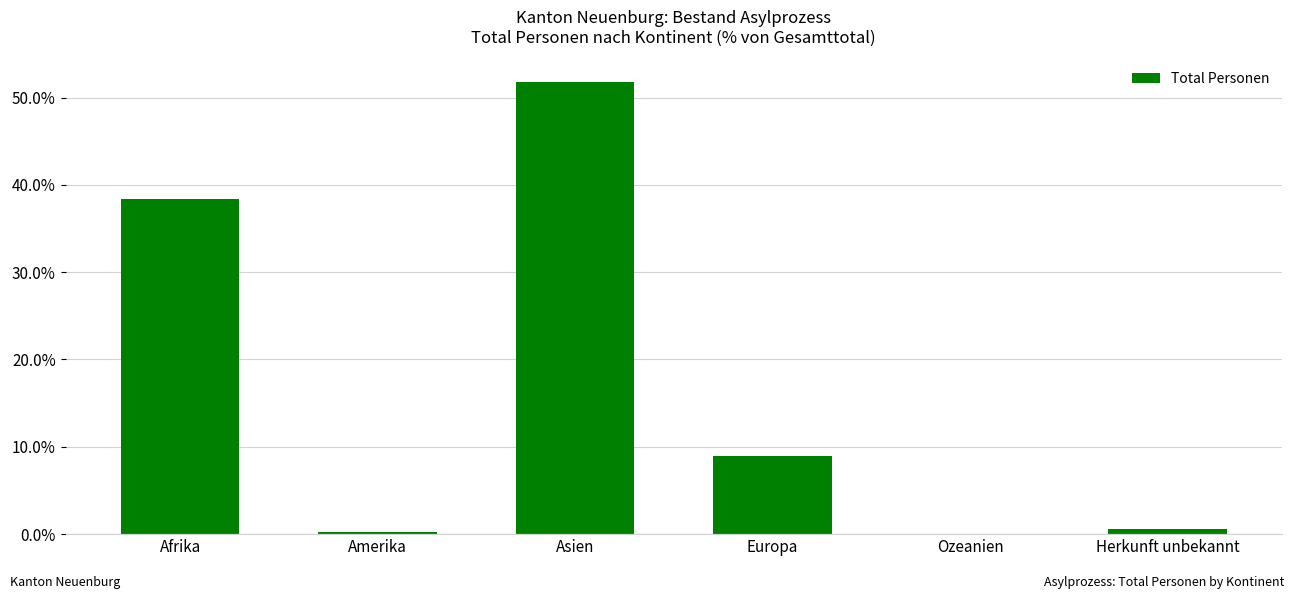

The value at Europa is 9.0. True or false?

True